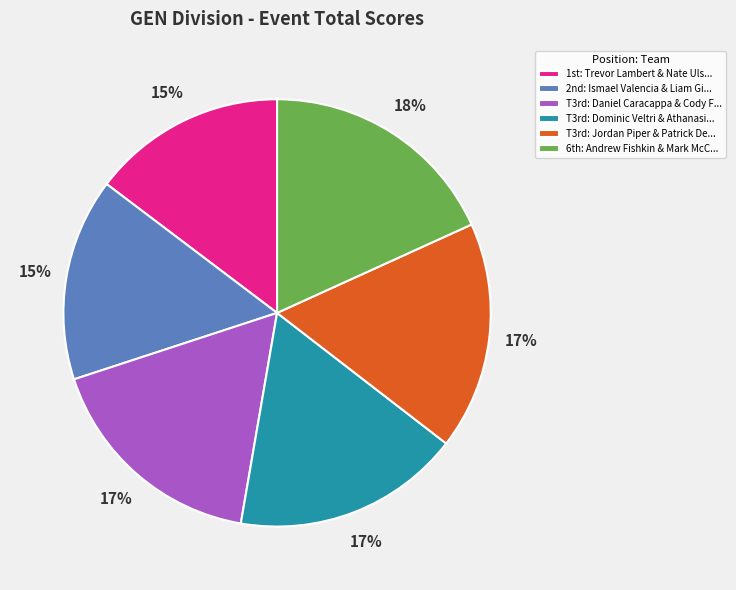

How many segments does this pie chart have?

6